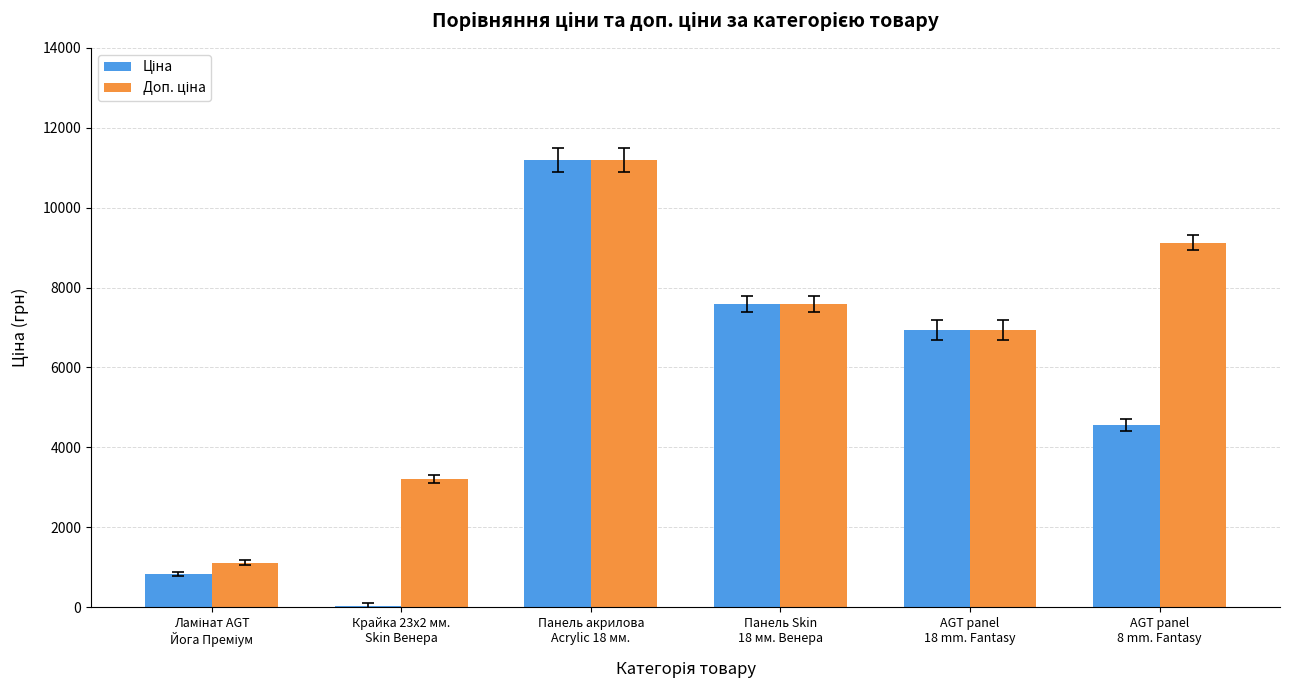

What is the maximum value shown in the chart?

11188.2